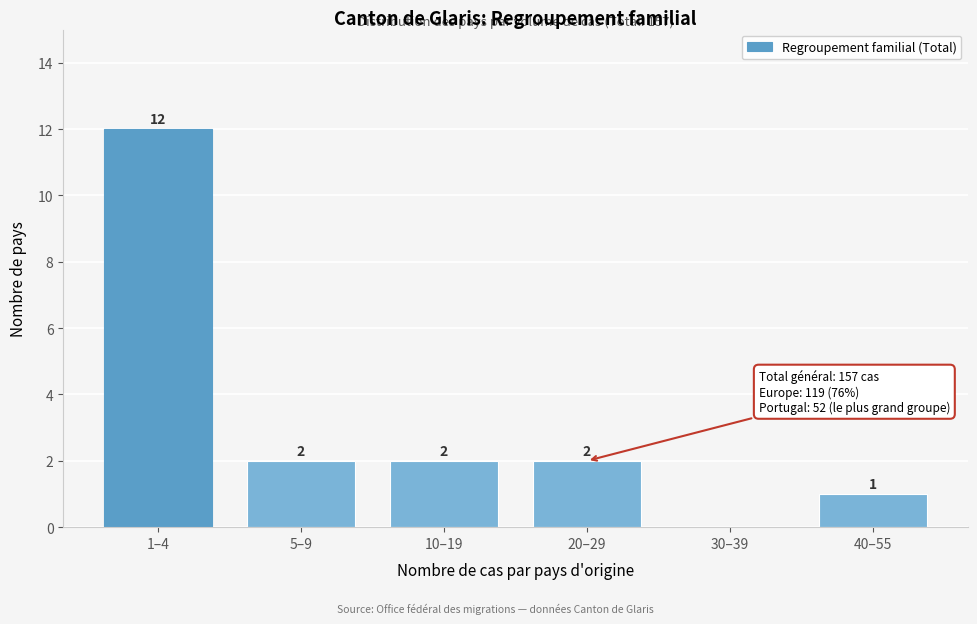

Reading left to right, extract all data points from this chart.

1–4=12	5–9=2	10–19=2	20–29=2	30–39=0	40–55=1